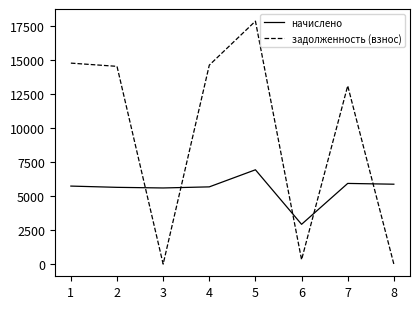

Is it true that задолженность (взнос) equals 14538.3 at 2?

True